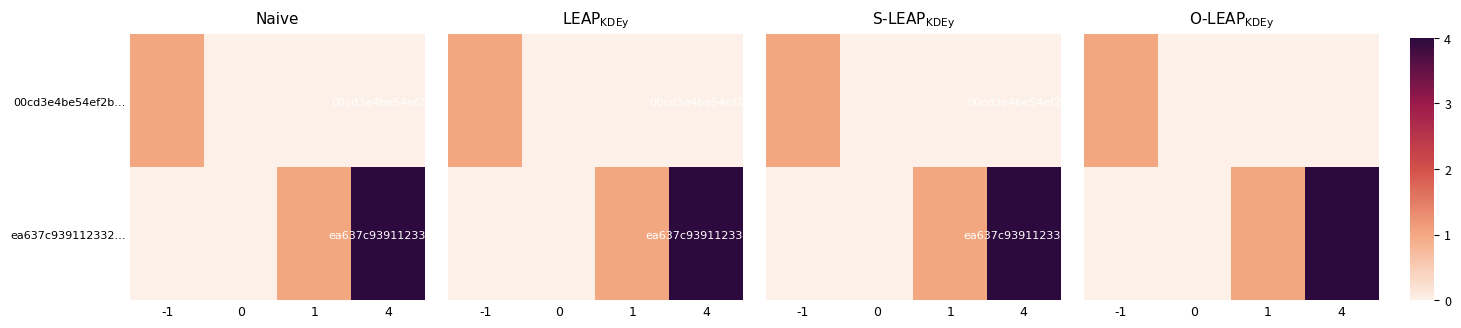

Between 0 and 1, which series saw the biggest shift?

ea637c939112332…